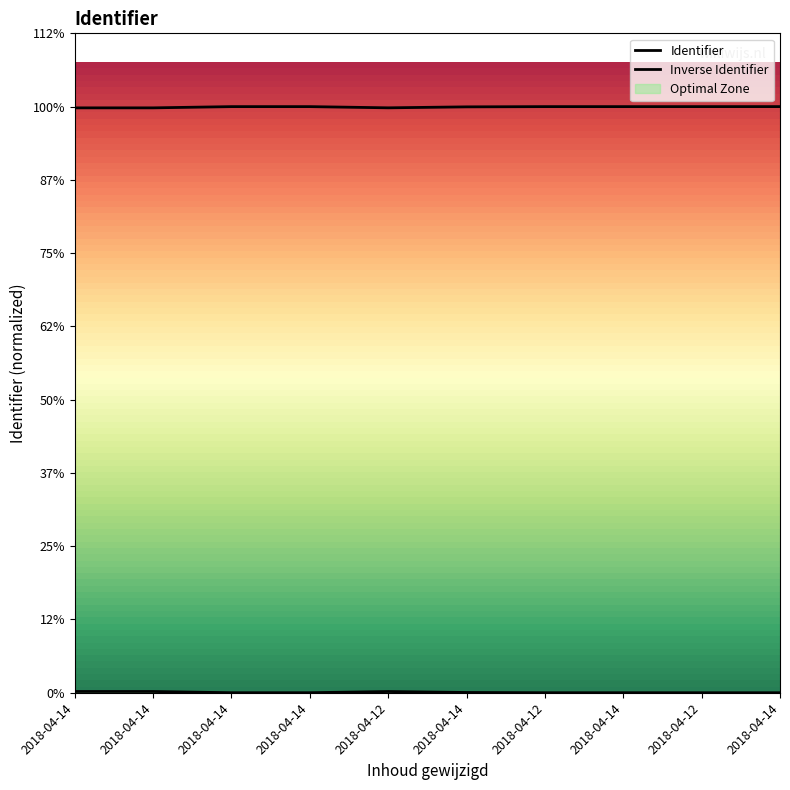

At which label is the value closest to 3995743?

2018-04-14